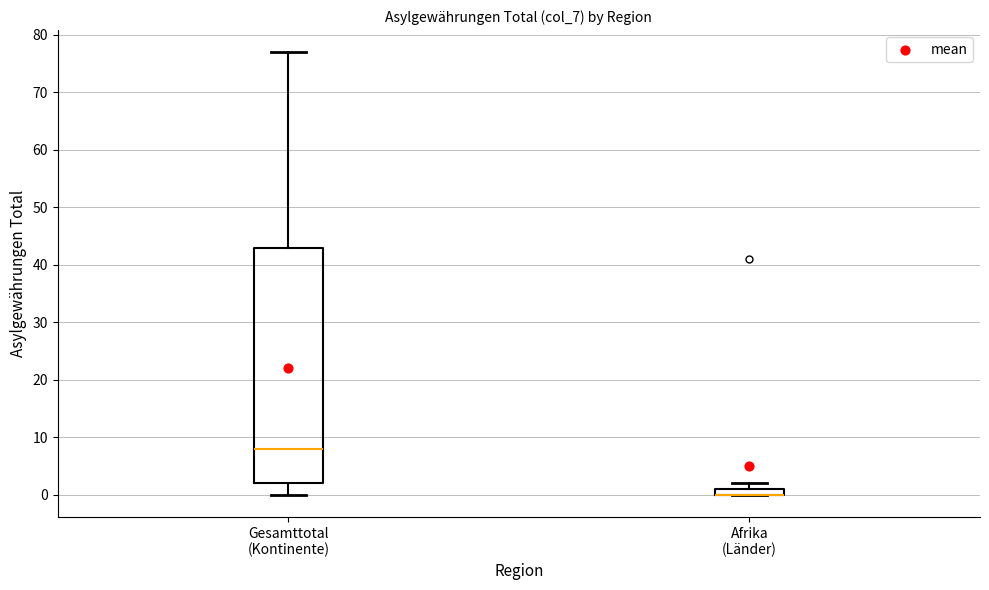

Where is the upper edge of the box for Afrika (Länder) on the y-axis? The values are not printed on the chart, so give them approximately, as read against the axis.

1